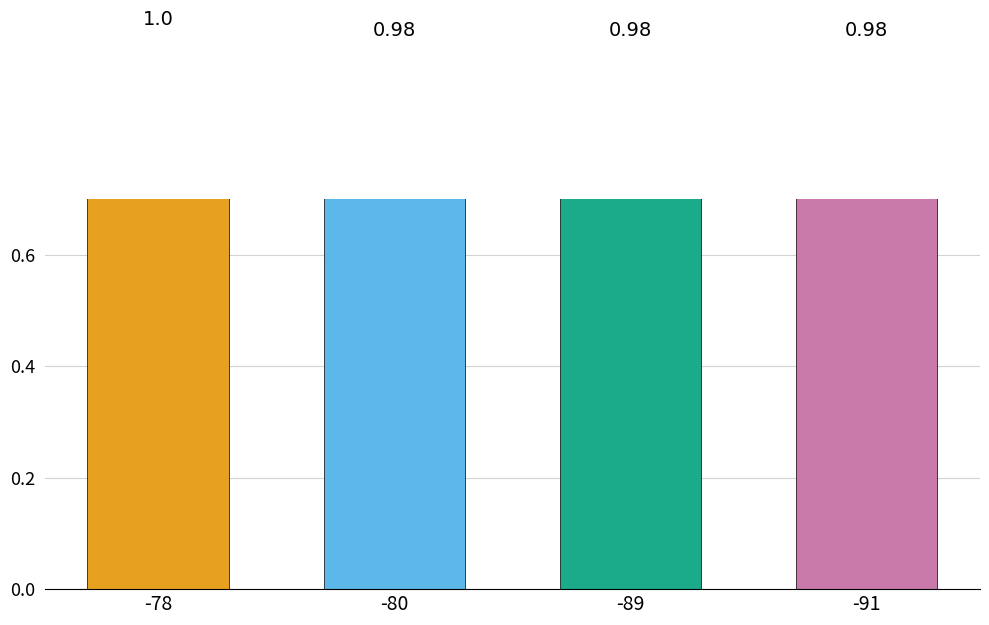

The value at -89 is 0.4. True or false?

False